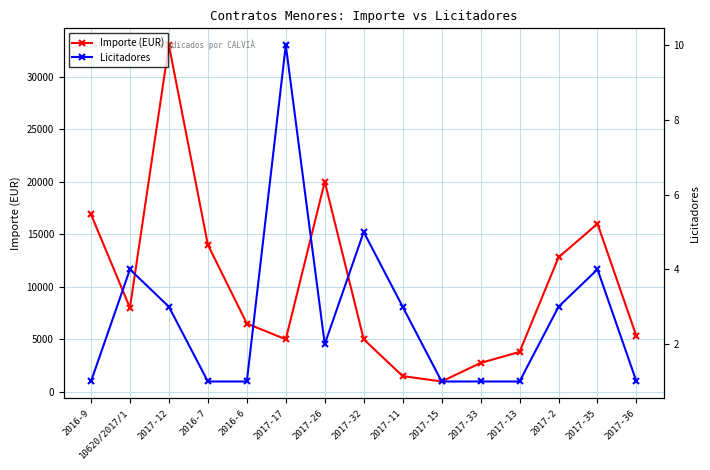

At which label is Licitadores closest to 5?

2017-32